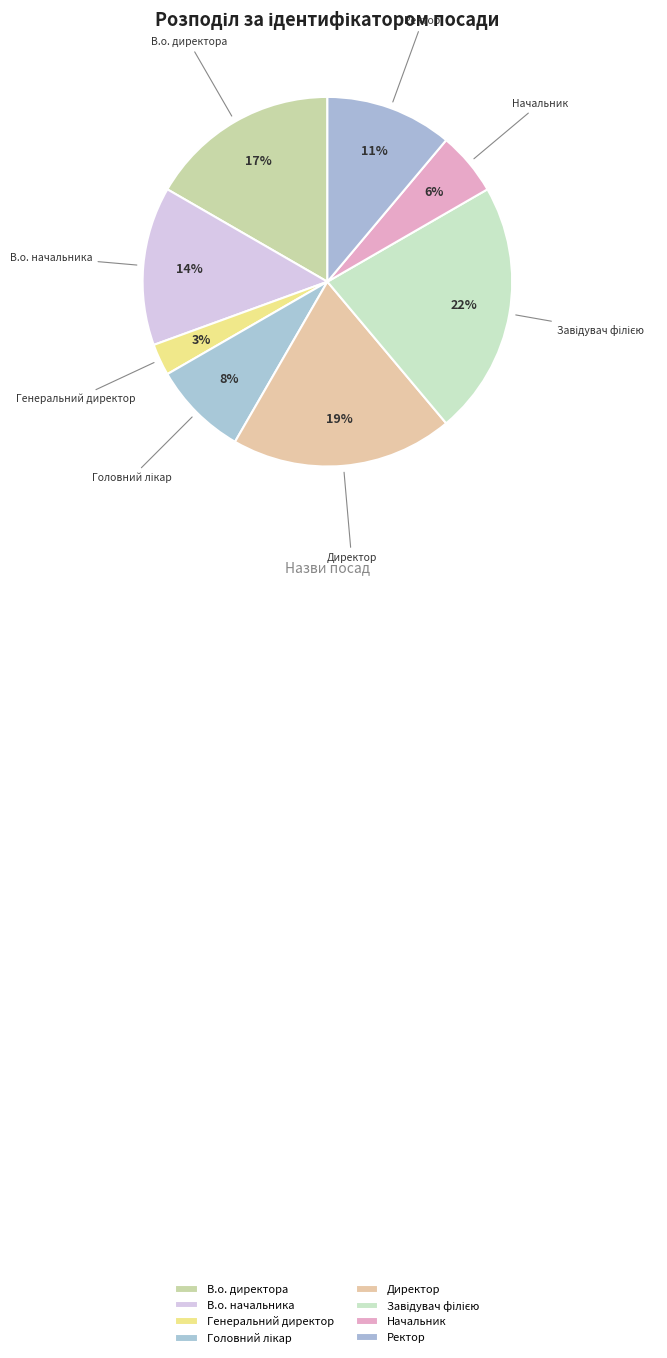

How many segments does this pie chart have?

8